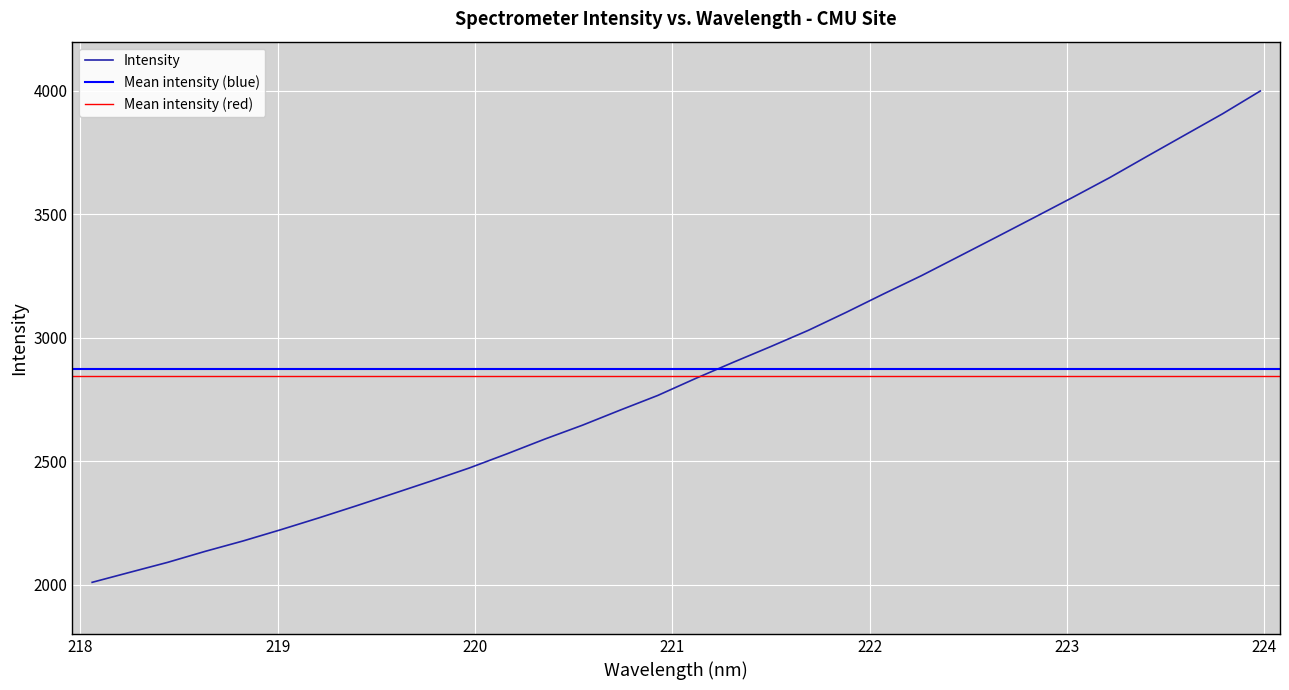

What is the smallest value displayed?

2008.9